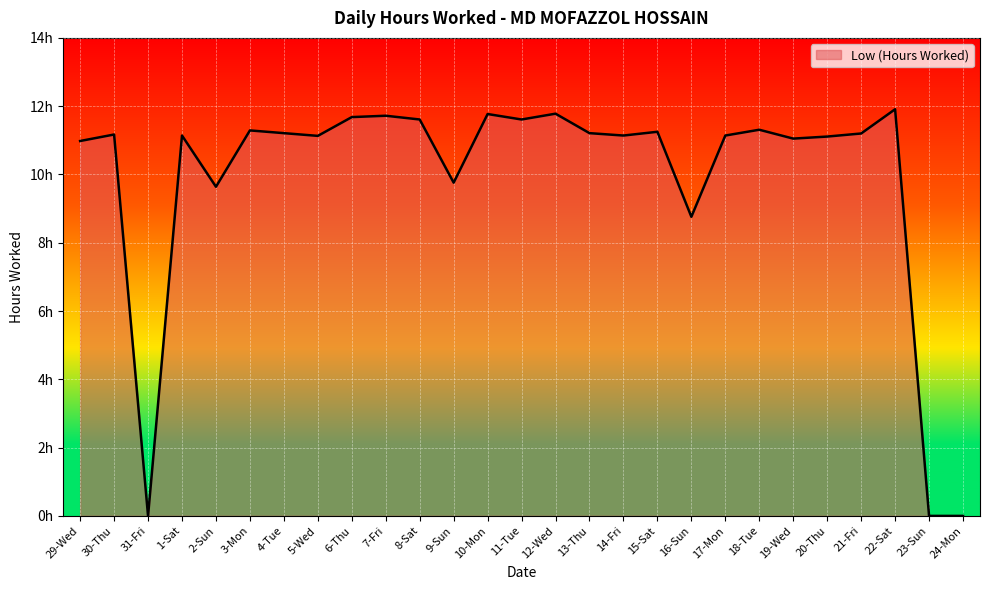

Is this an area chart (filled region under the line)?

Yes